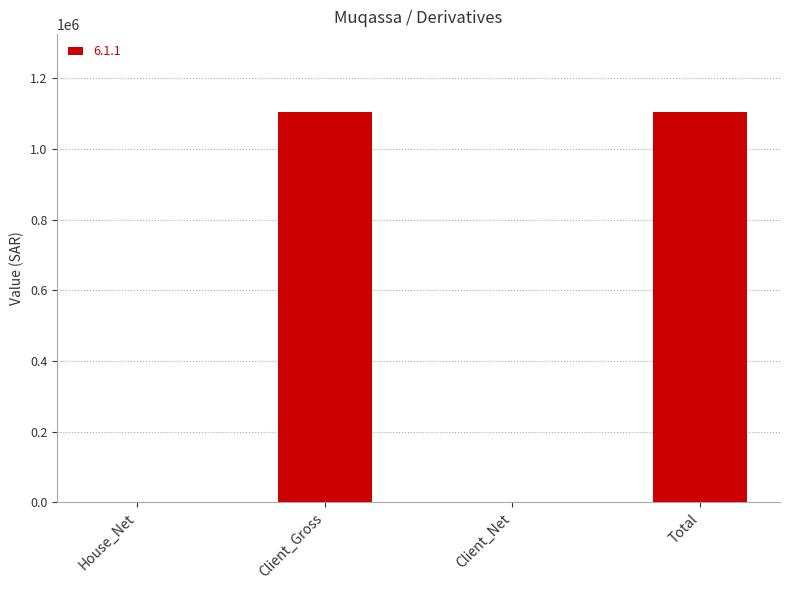

What is the maximum value shown in the chart?

1104000